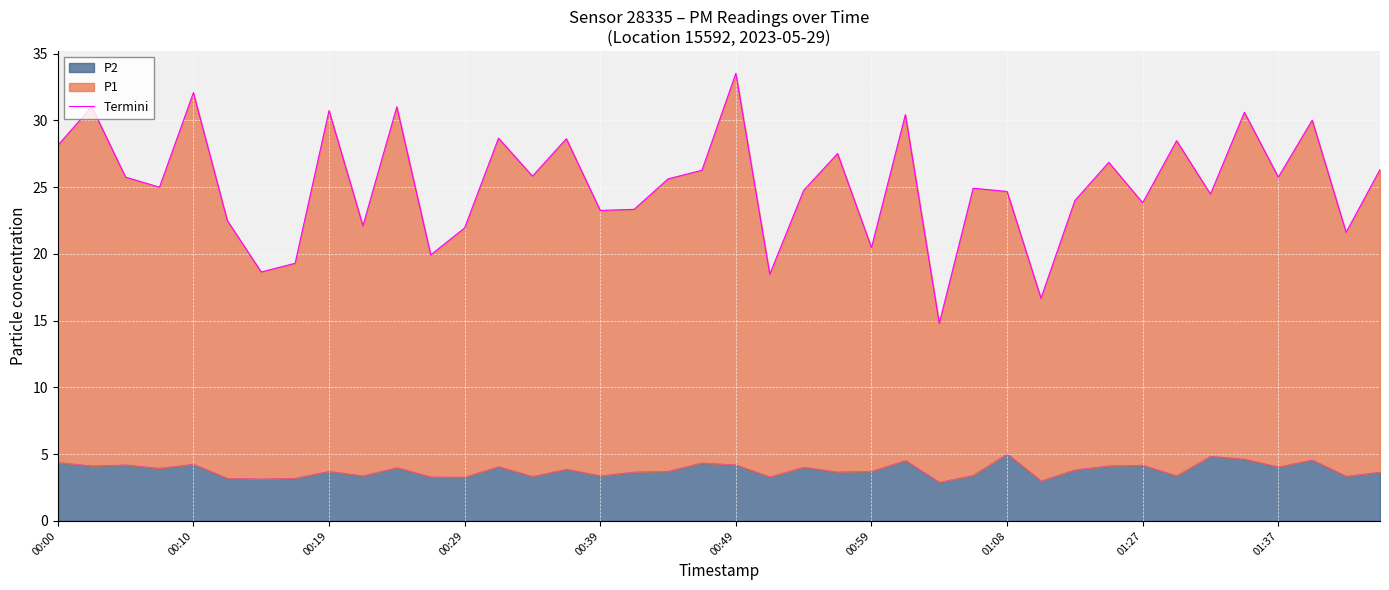

What is the greatest value displayed?

33.5